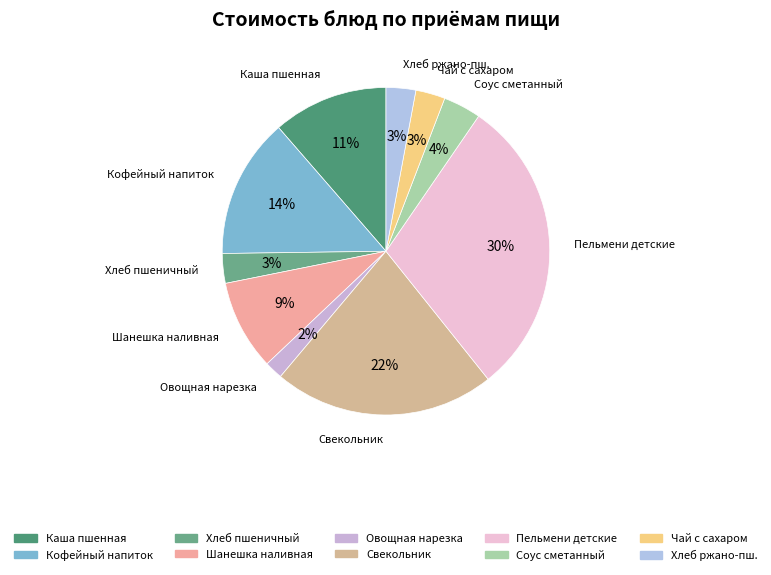

True or false: Свекольник accounts for 32% of the total.

False